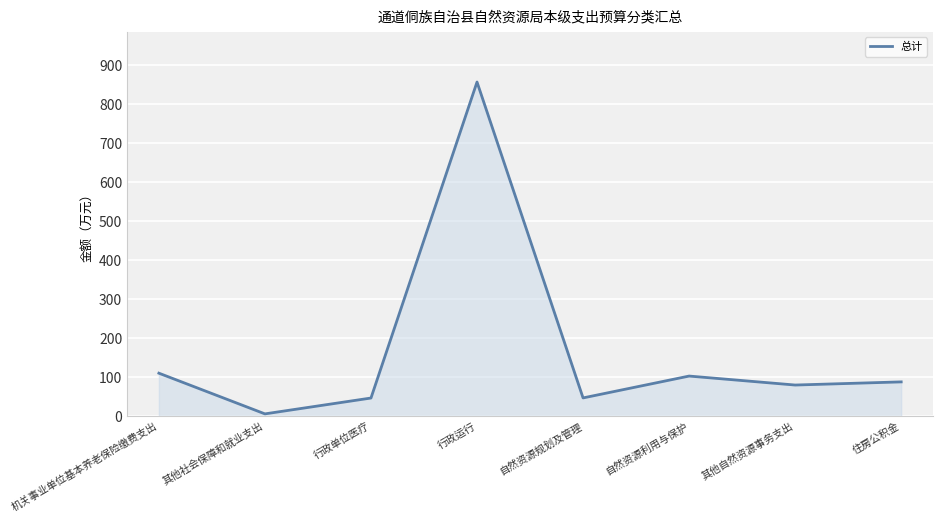

What is the average value?

167.2